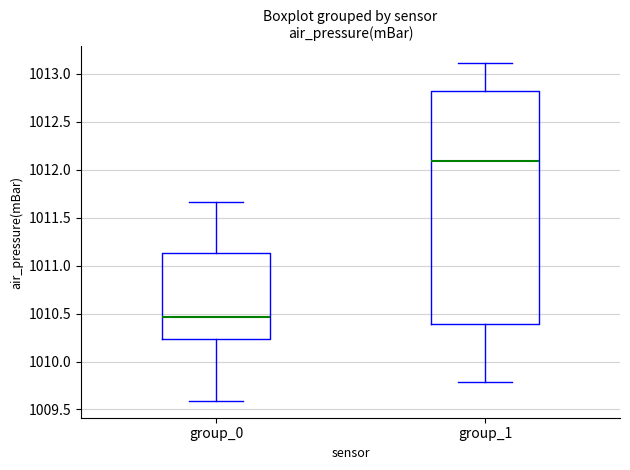

Which box's median line is the highest?

group_1